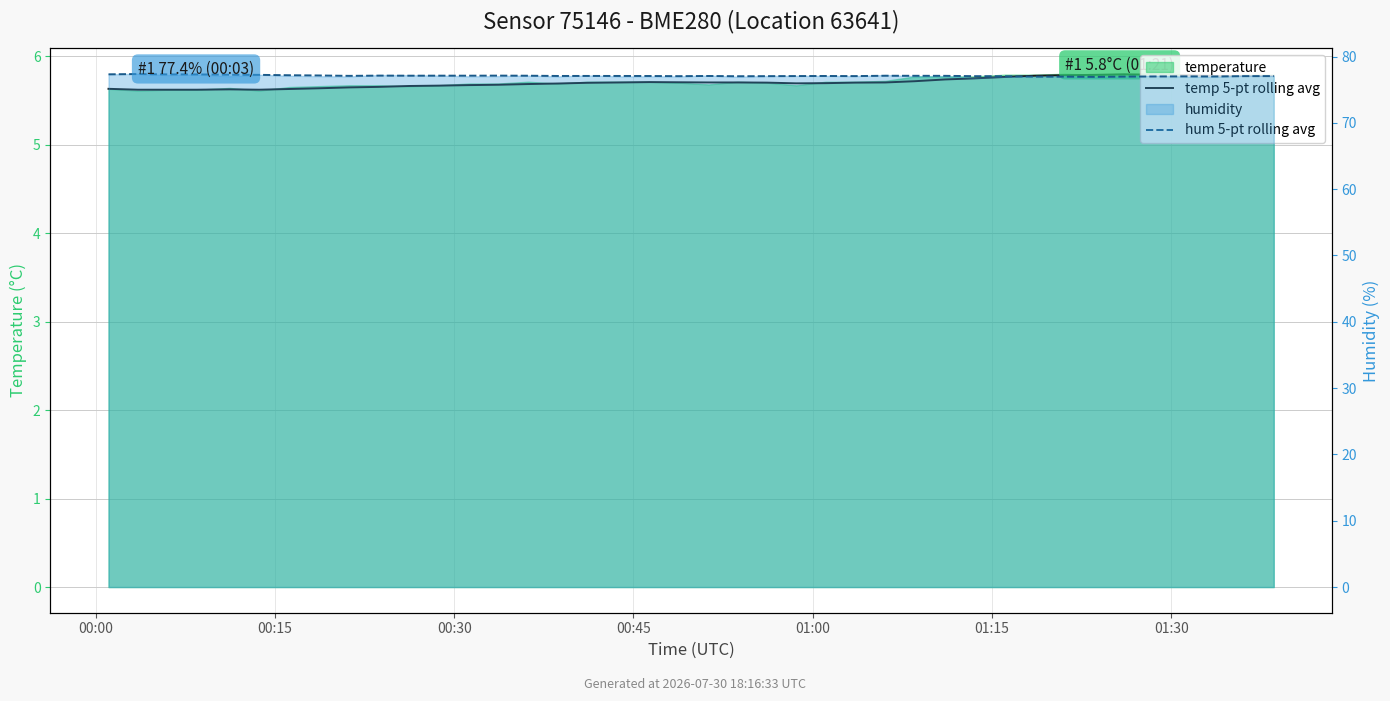

What is the smallest value displayed?

5.6